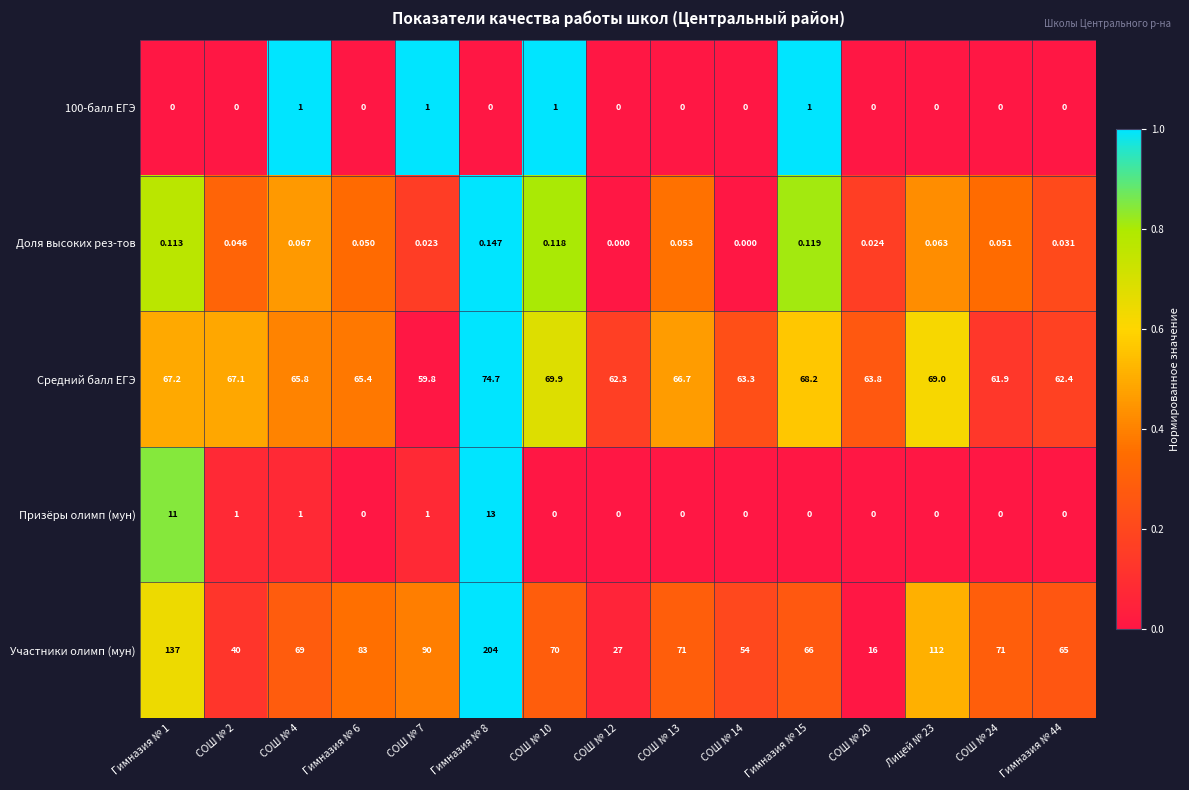

Which series changed the most between СОШ № 4 and СОШ № 14?

Участники олимп (мун)